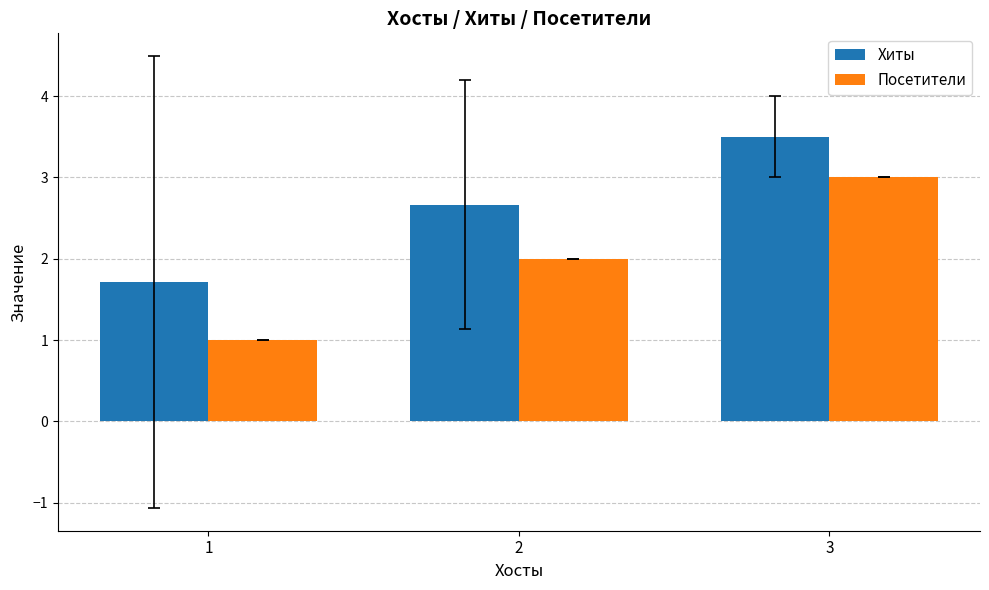

How many distinct data groups are displayed?

2